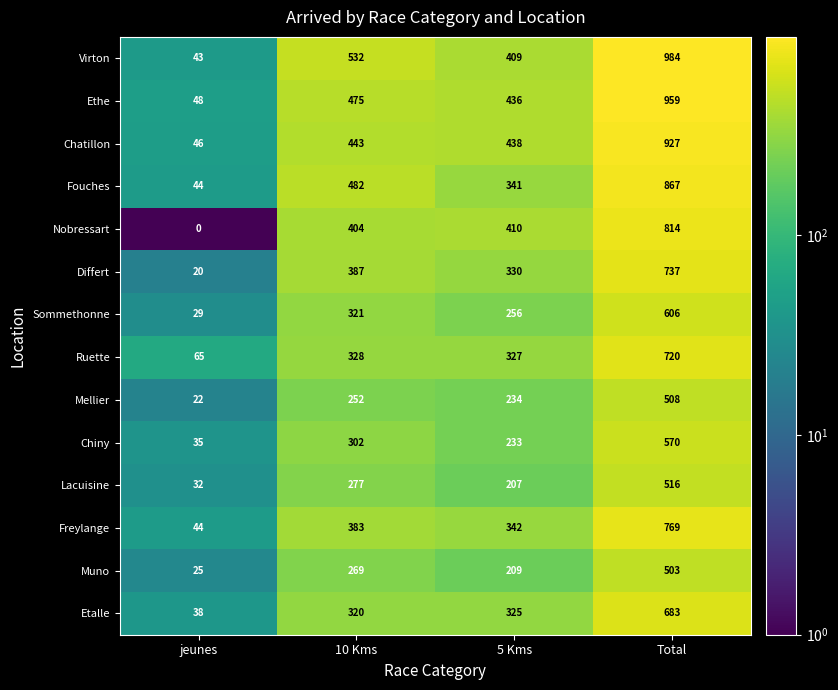

What is the sum of the Mellier values at jeunes and 5 Kms?

256